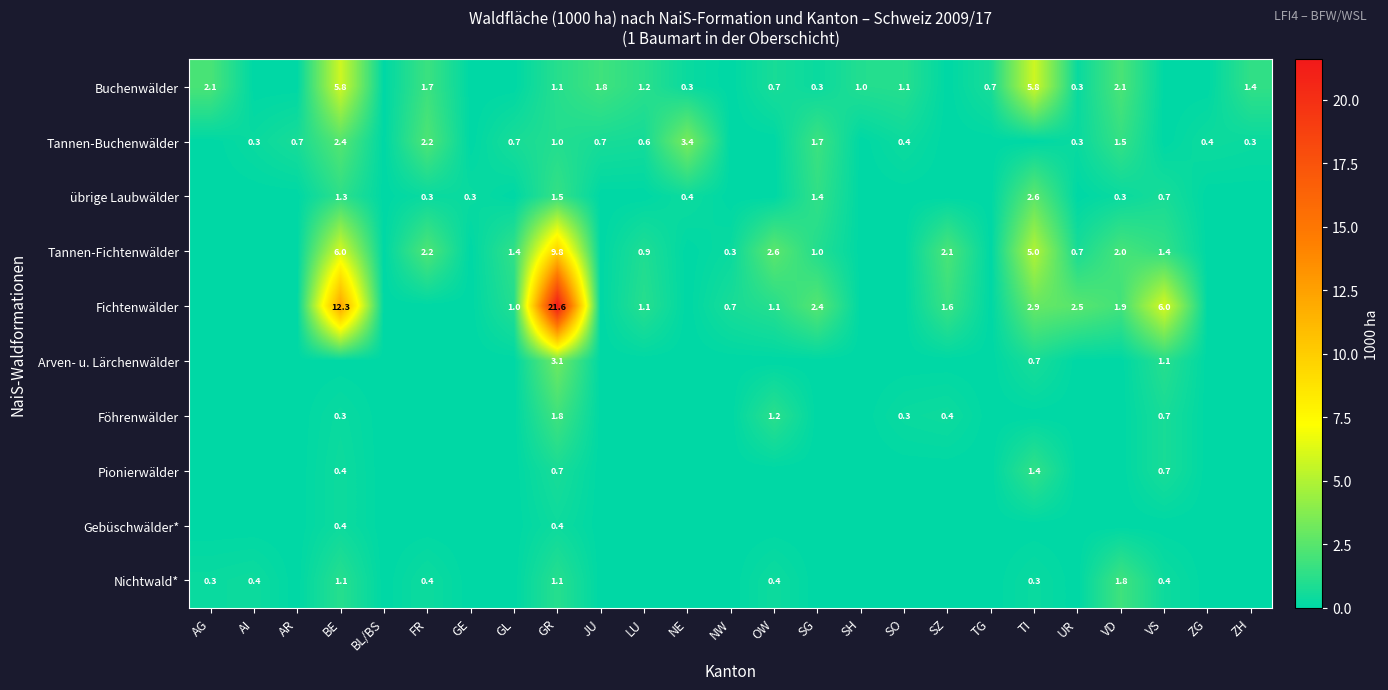

The Tannen-Fichtenwälder series shows 1.8 at SG. True or false?

False